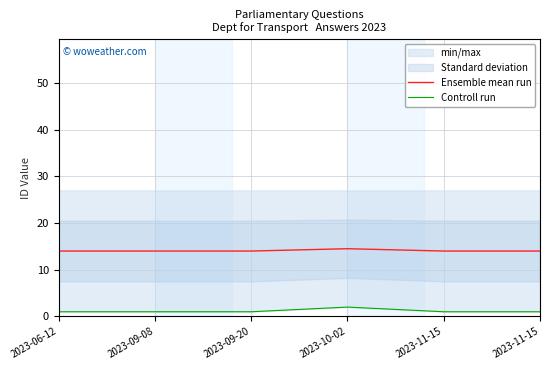

True or false: Controll run has more than 0 points higher than both neighbors.

True